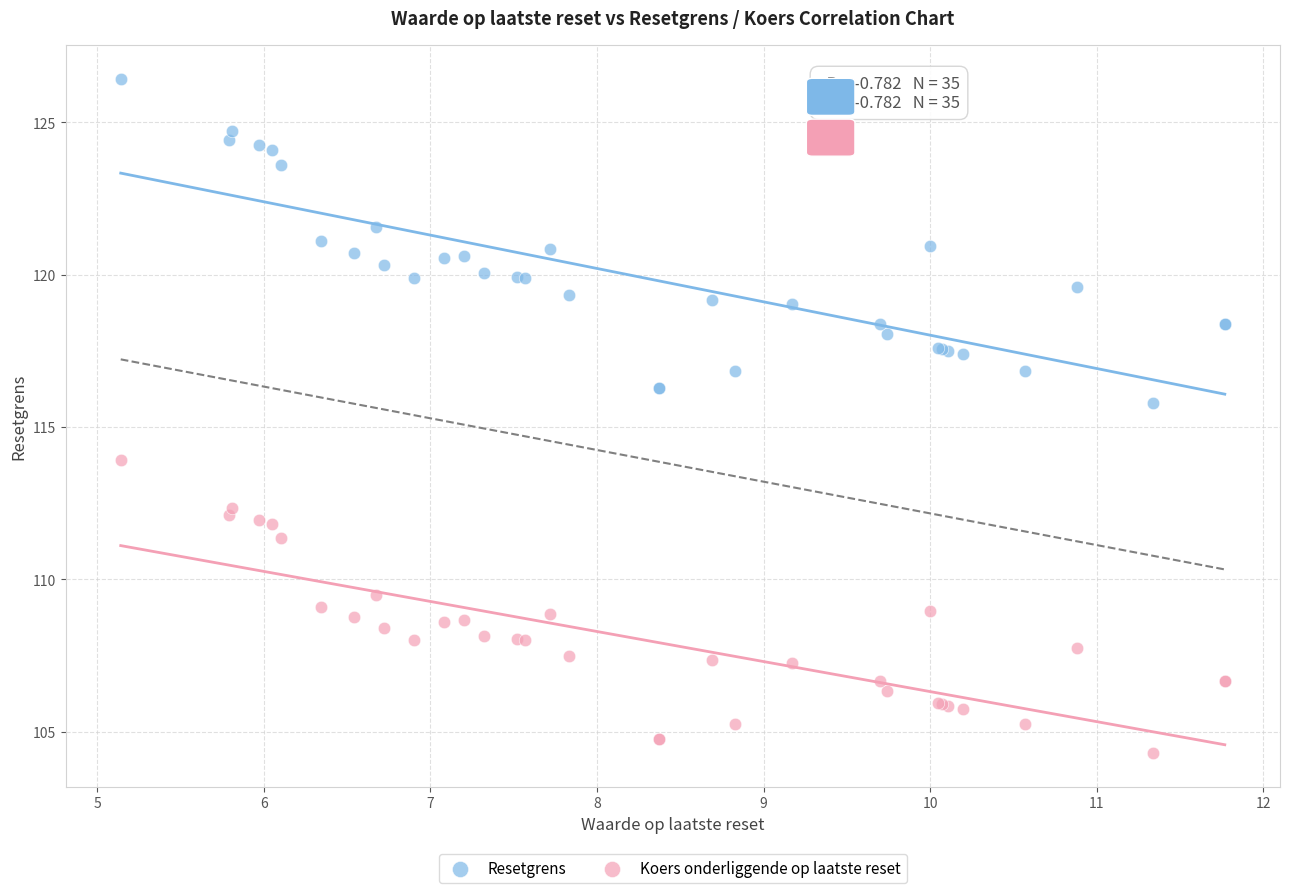

Which series reaches the maximum Y coordinate?

Resetgrens